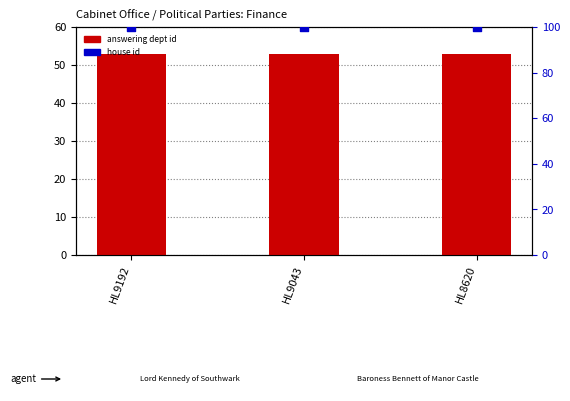

Which series has the largest total across all categories?

house id